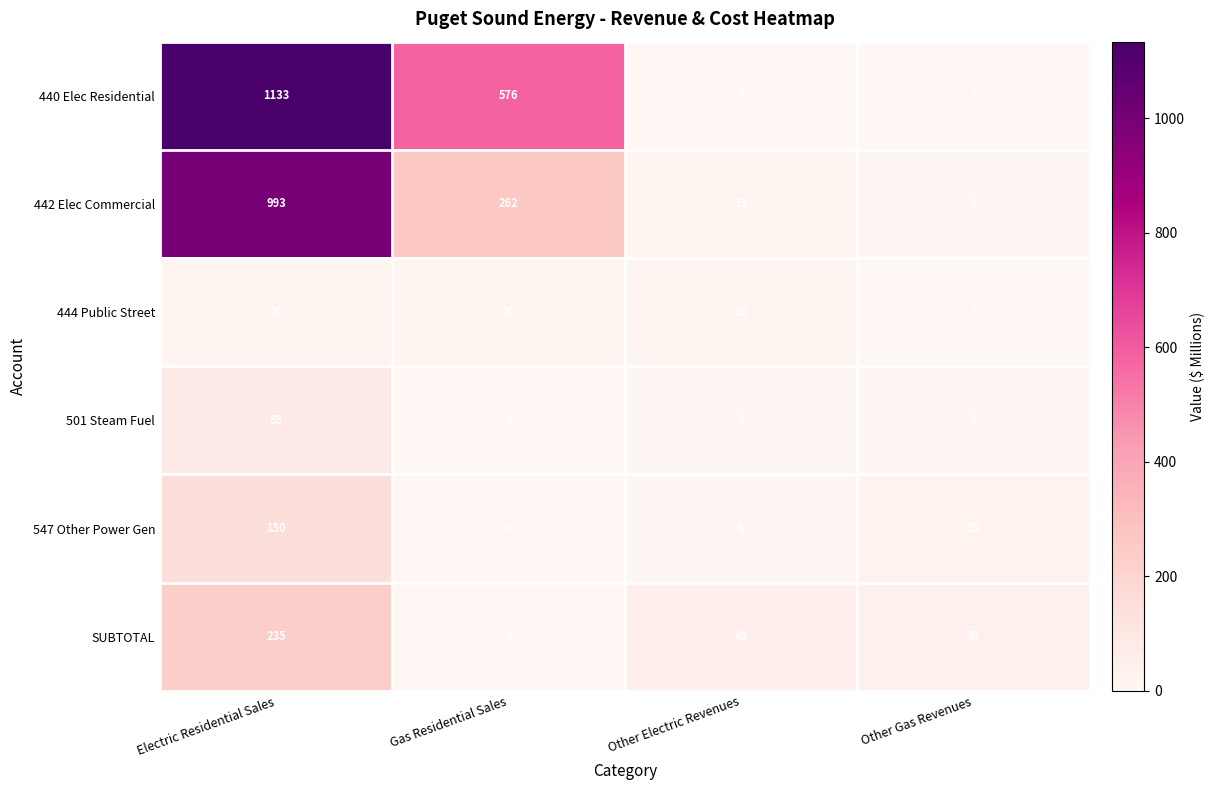

Count the number of categories in the chart.

4